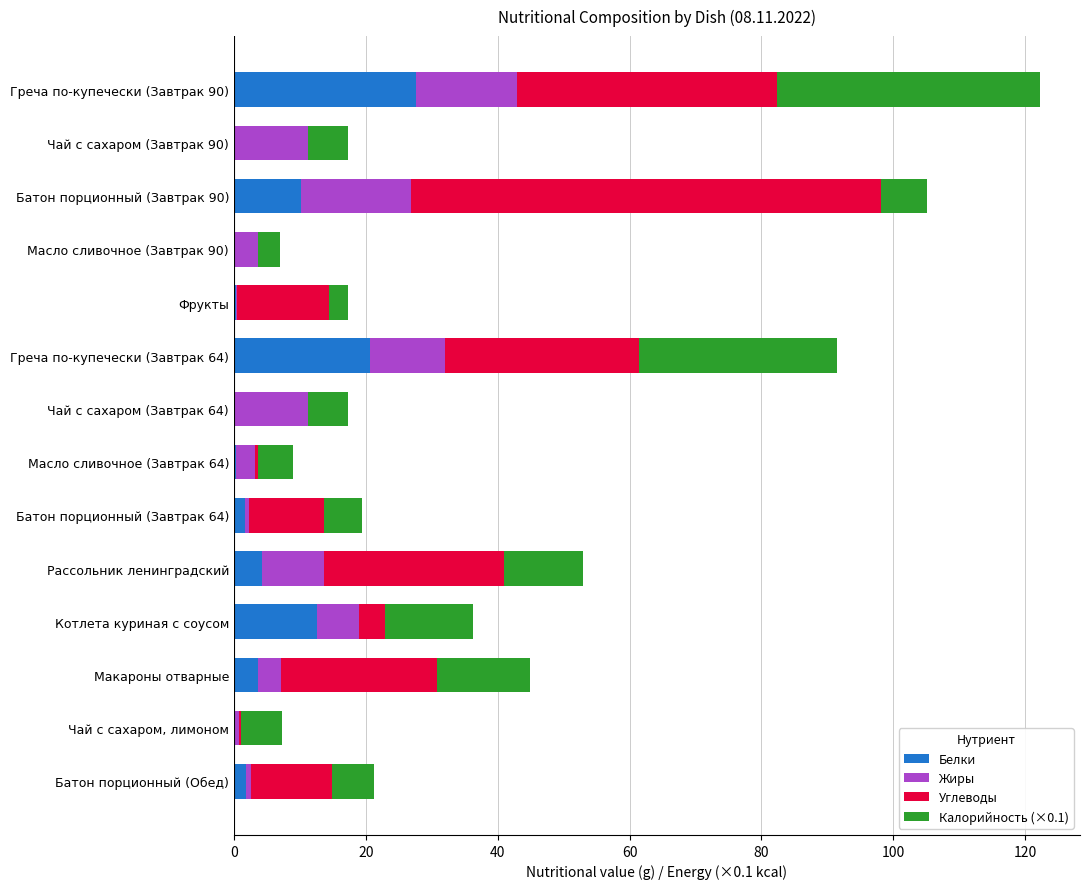

What is the total value across all series at Батон порционный (Завтрак 90)?

105.1